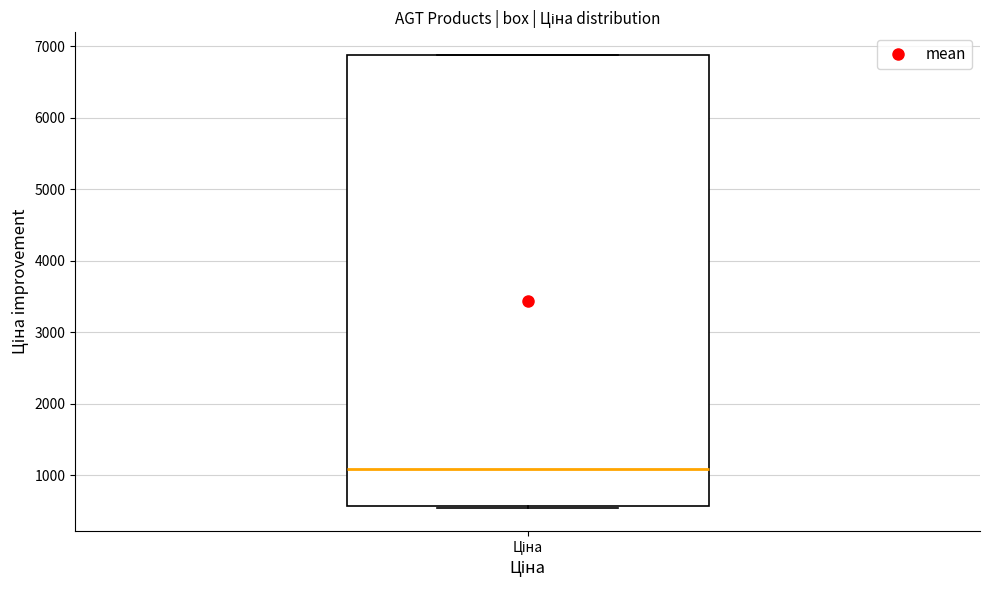

Where is the upper edge of the box for Ціна on the y-axis? The values are not printed on the chart, so give them approximately, as read against the axis.

6900